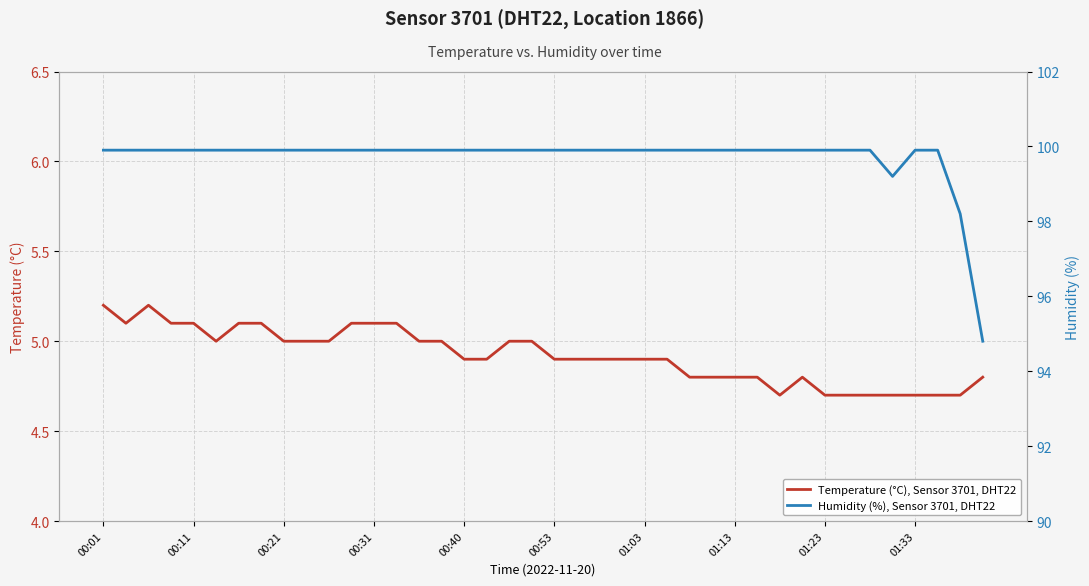

In Temperature (°C), Sensor 3701, DHT22, how many points are higher than both neighbors (excluding endpoints)?

2